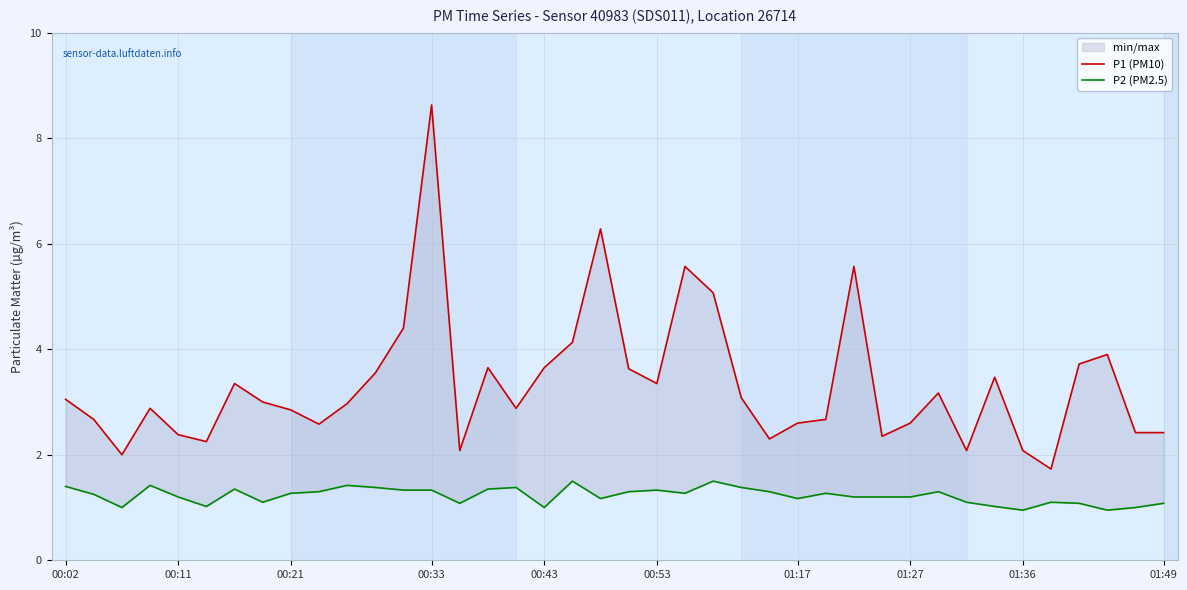

List the labels in order of P1 (PM10) value, largest first.

13, 19, 22, 28, 23, 12, 18, 37, 36, 15, 17, 20, 11, 33, 01:17, 21, 31, 24, 00:02, 01:27, 10, 00:33, 16, 01:36, 00:11, 27, 26, 30, 01:49, 38, 39, 00:43, 29, 25, 00:53, 14, 32, 34, 00:21, 35